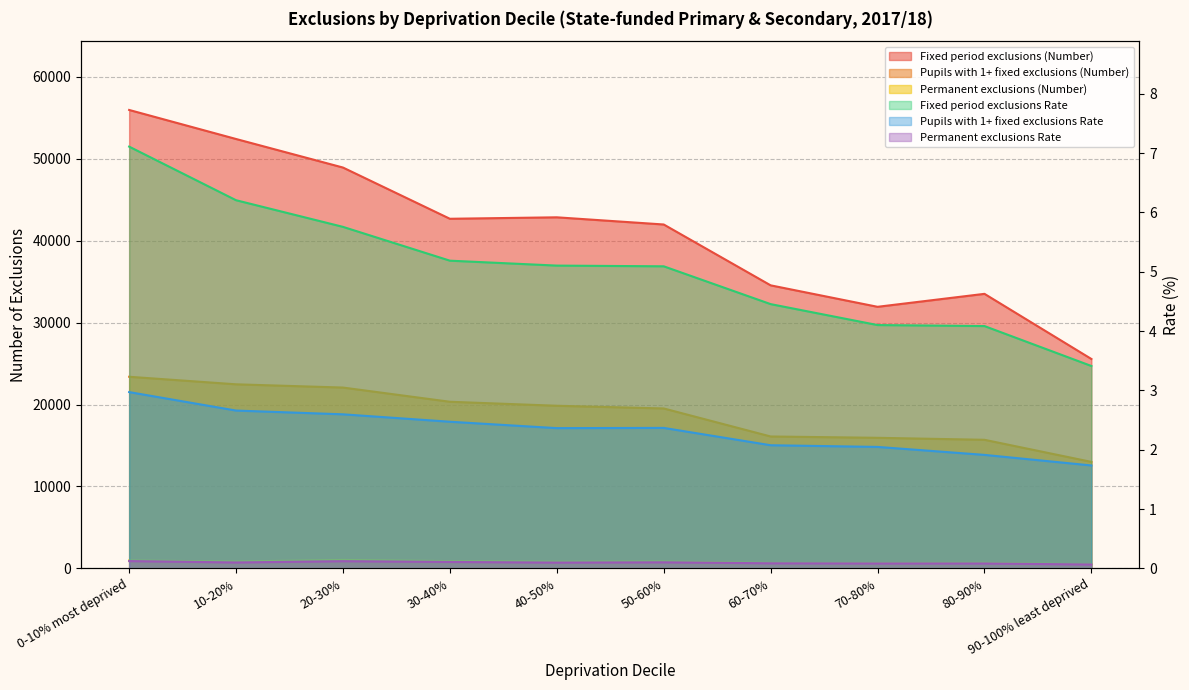

What is the difference between the second highest and second lowest values in the Pupils with 1+ fixed exclusions Rate series?

0.7